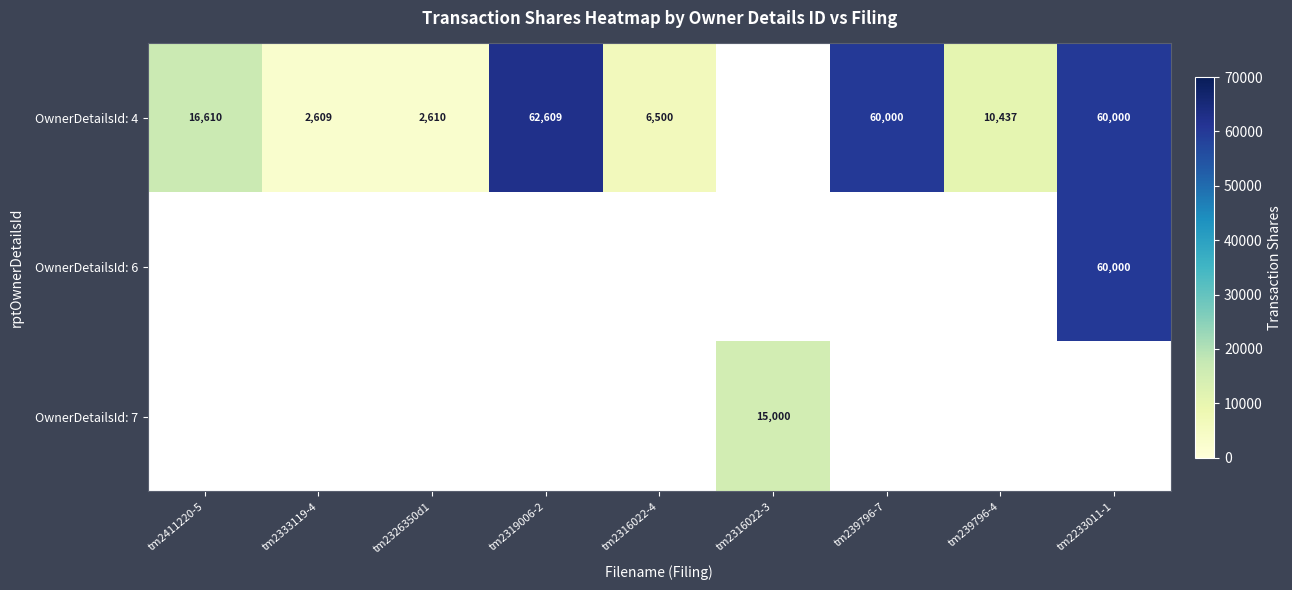

What is the sum of the OwnerDetailsId: 4 values at tm239796-7 and tm2333119-4?

62609